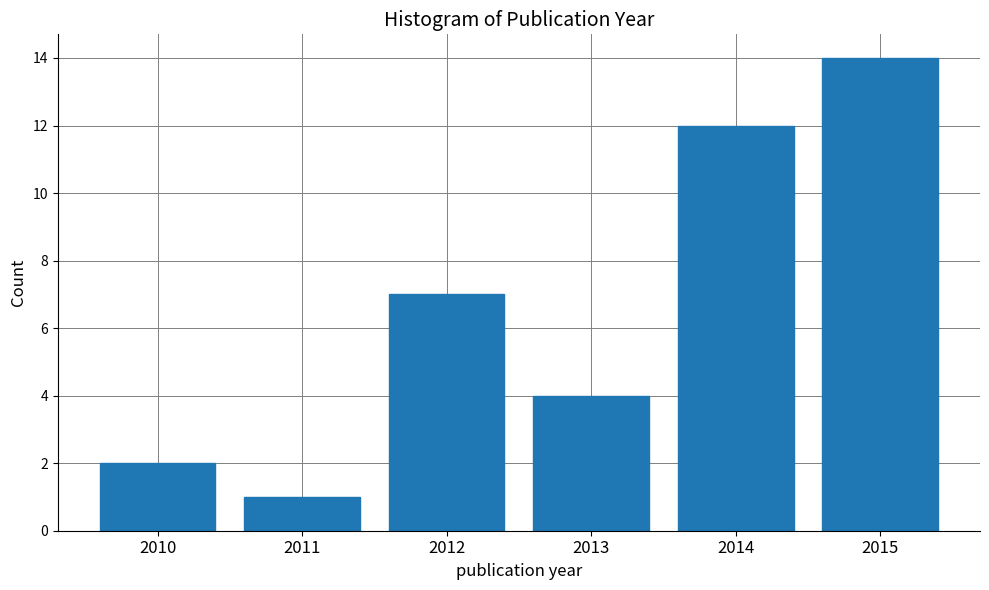

Reading left to right, what are all the values shown in this chart?

2010=2	2011=1	2012=7	2013=4	2014=12	2015=14